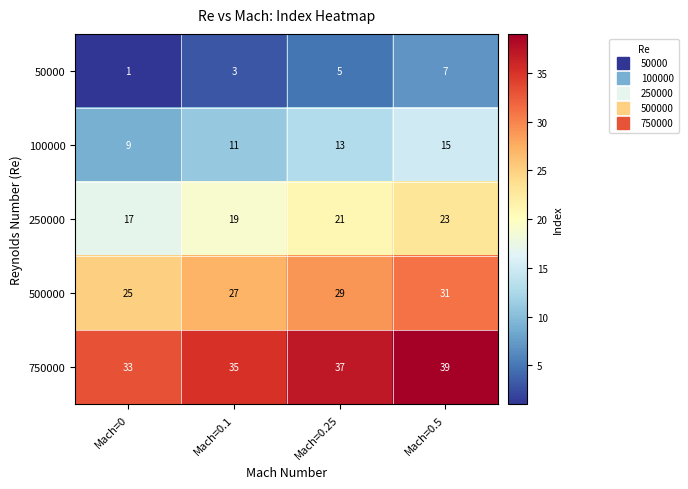

What is the spread (max minus min) of values at Mach=0.1?

32